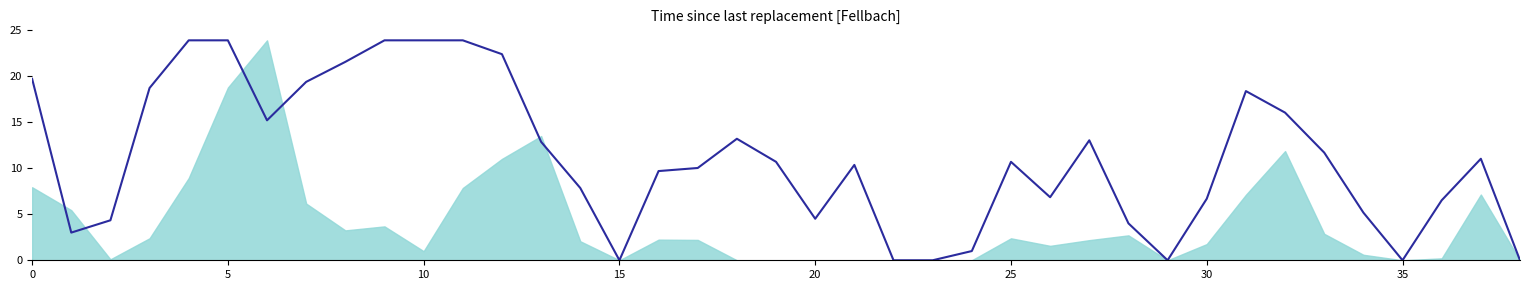

Reading left to right, what are all the values shown in this chart?

19.7	3.0	4.3	18.7	23.8	23.8	15.2	19.3	21.5	23.8	23.8	23.8	22.3	12.8	7.8	0.0	9.7	10.0	13.2	10.7	4.5	10.3	0.0	0.0	1.0	10.7	6.8	13.0	4.0	0.0	6.7	18.3	16.0	11.7	5.2	0.0	6.5	11.0	0.0